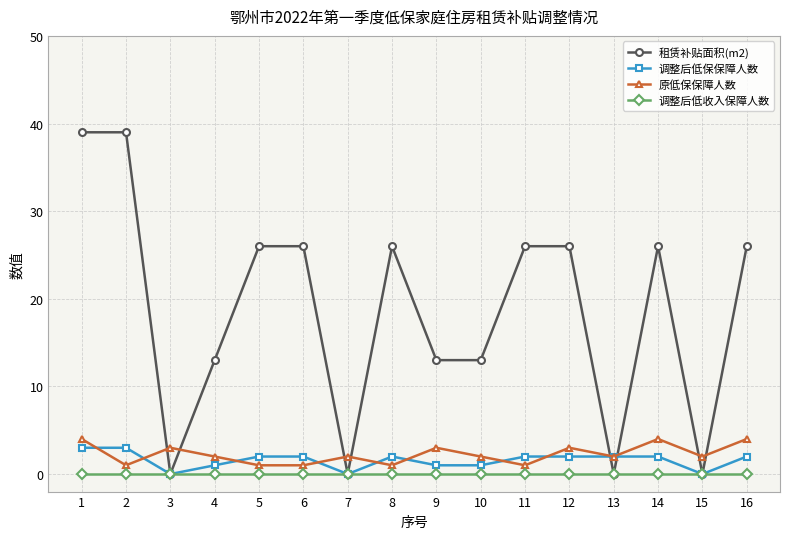

At how many categories does at least one series exceed 22?

9